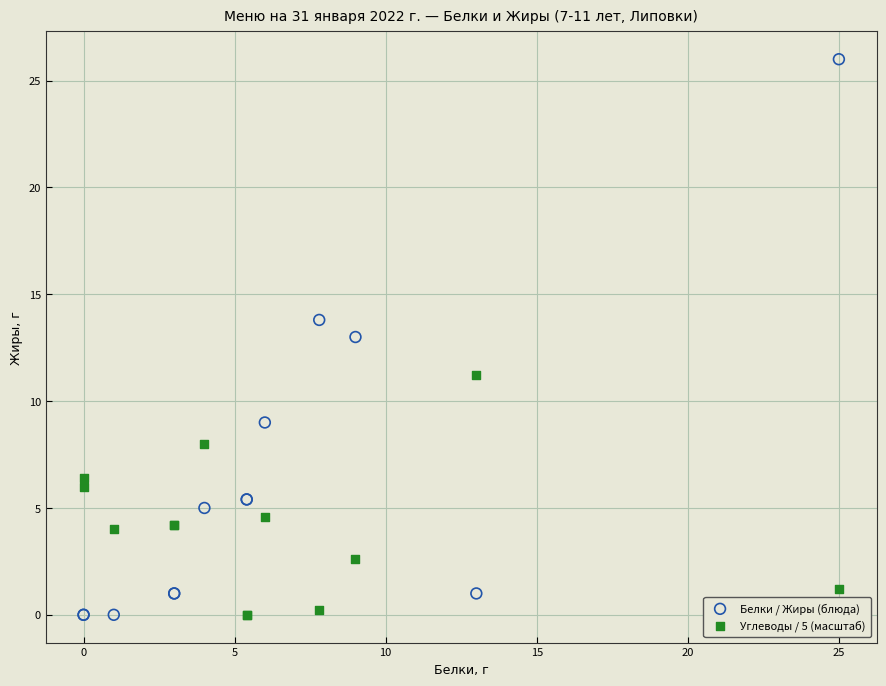

Which series reaches the maximum Y coordinate?

Белки / Жиры (блюда)